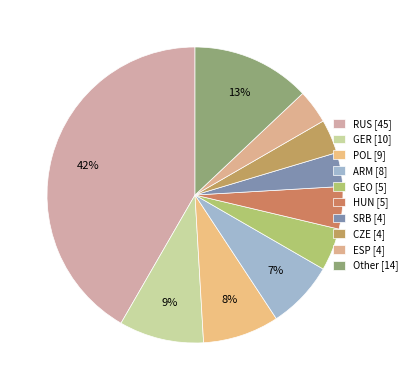

The CZE slice represents 4% of the pie. True or false?

True